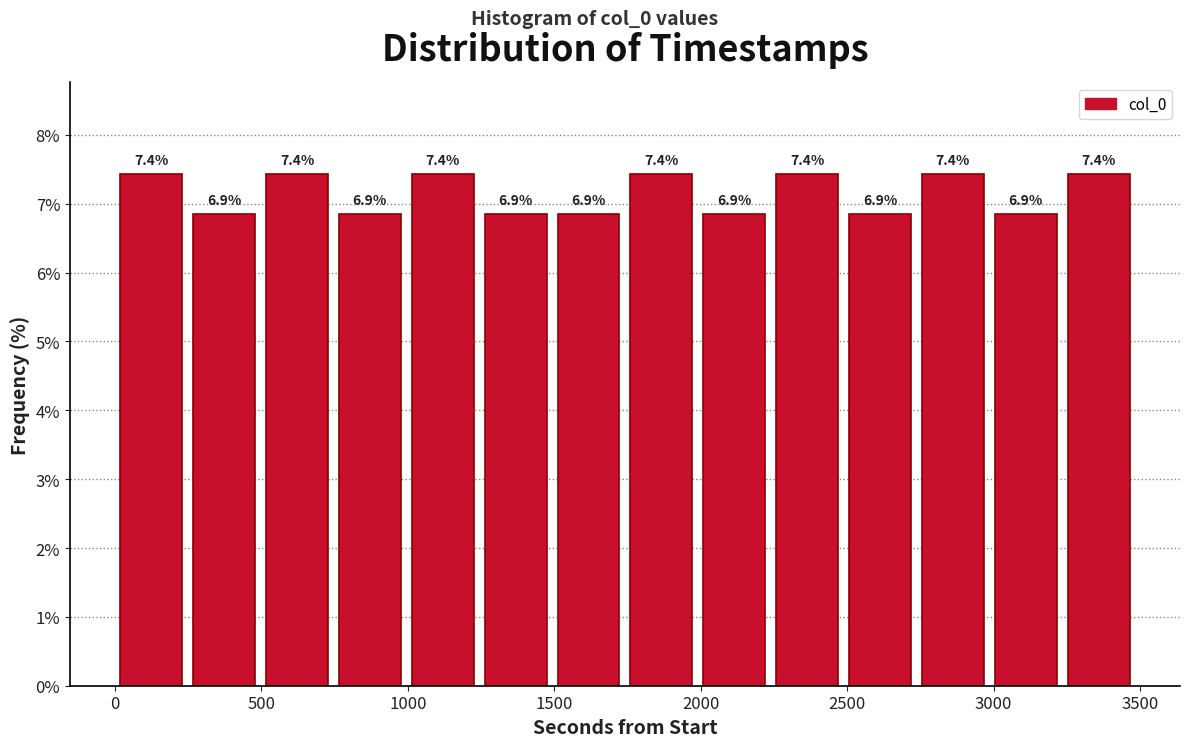

What is the height of the bar covering 1500 to 1750 on the x-axis? The bar edges are not printed on the chart, so give them approximately, as read against the axis.

6.9